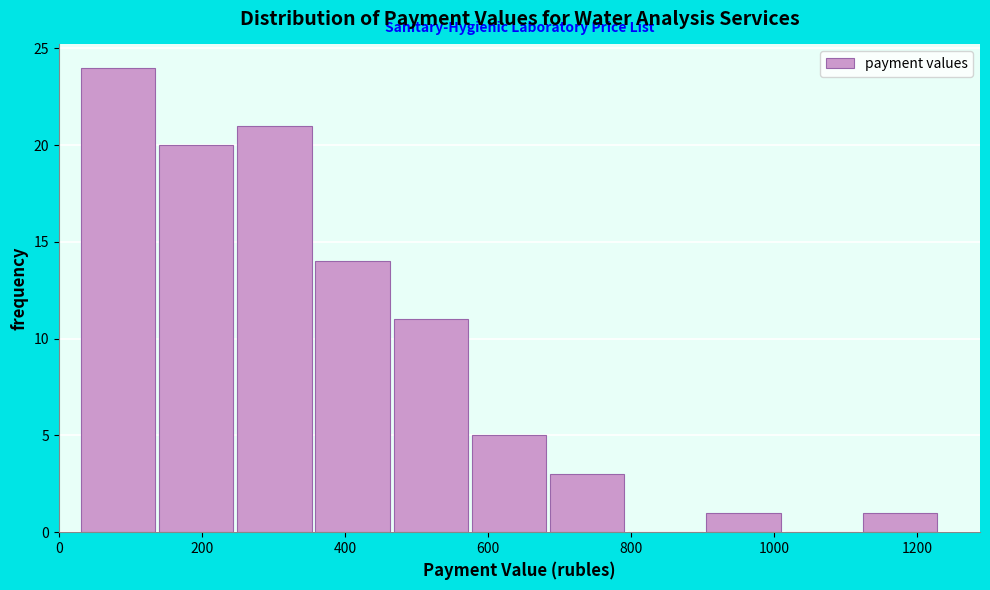

Over which range of the x-axis is the bar tallest?

40 to 140